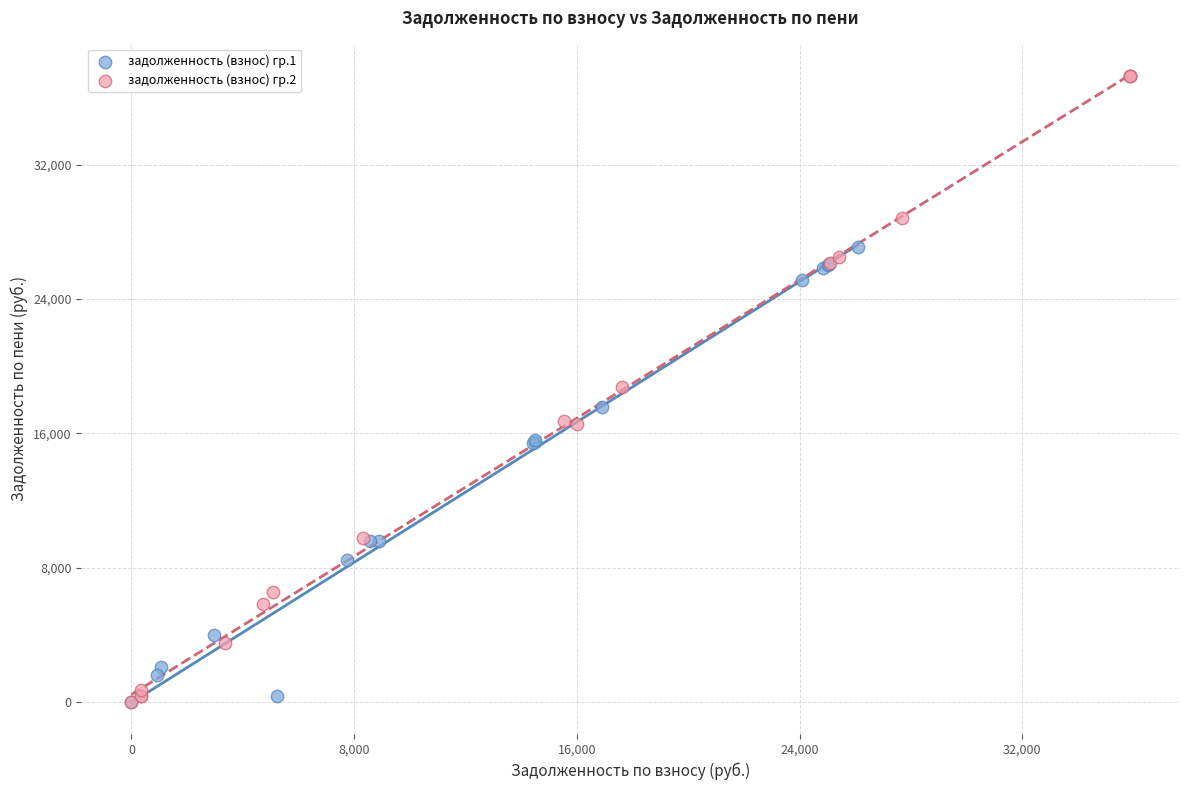

Which series has the widest spread of Y values?

задолженность (взнос) гр.2